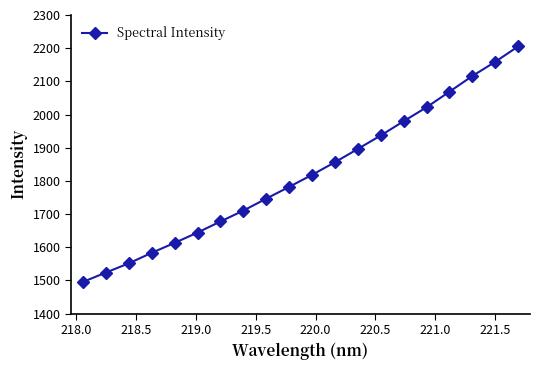

What is the maximum value shown in the chart?

2205.1